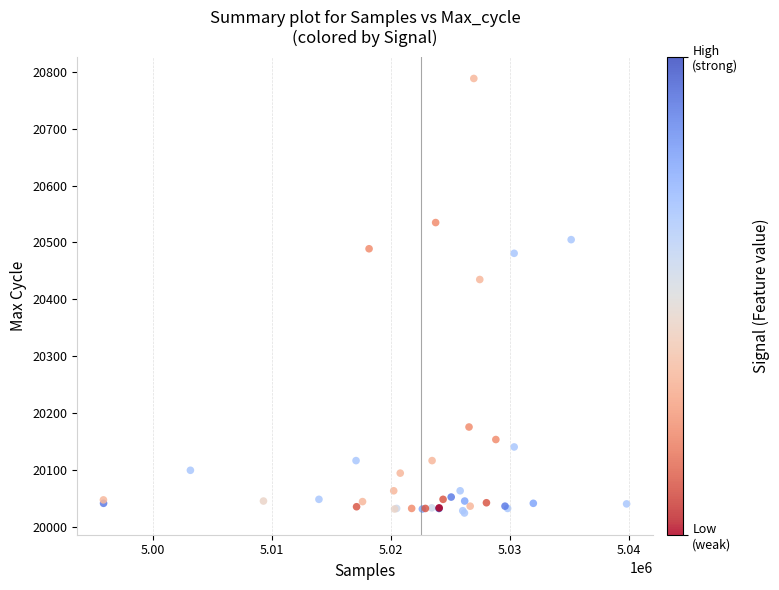

What Y value in the scatter plot is closest to 20406?

20435